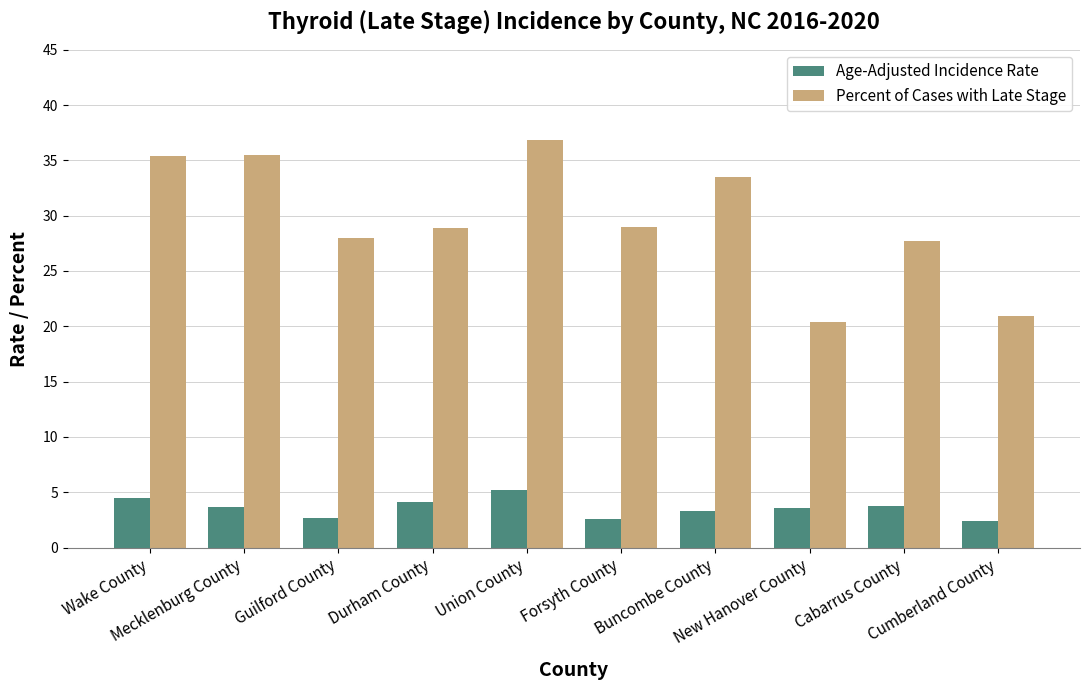

Is it true that Percent of Cases with Late Stage equals 58.9 at Union County?

False